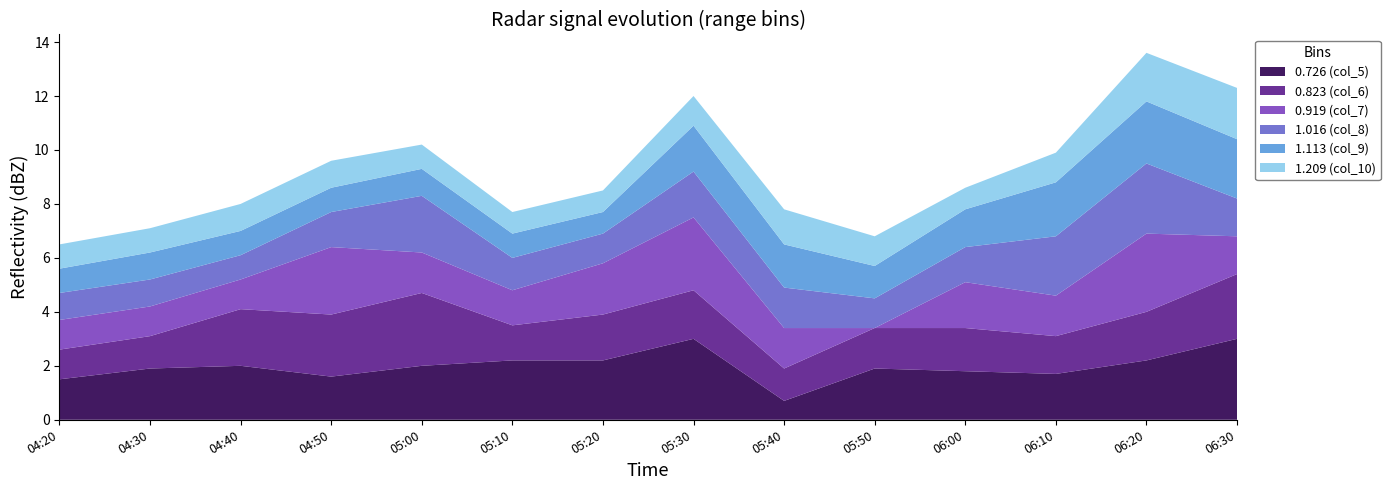

Reading left to right, list all the values displayed in this chart.

0.726 (col_5): 1.5	1.9	2.0	1.6	2.0	2.2	2.2	3.0	0.7	1.9	1.8	1.7	2.2	3.0
0.823 (col_6): 1.1	1.2	2.1	2.3	2.7	1.3	1.7	1.8	1.2	1.5	1.6	1.4	1.8	2.4
0.919 (col_7): 1.1	1.1	1.1	2.5	1.5	1.3	1.9	2.7	1.5	0.0	1.7	1.5	2.9	1.4
1.016 (col_8): 1.0	1.0	0.9	1.3	2.1	1.2	1.1	1.7	1.5	1.1	1.3	2.2	2.6	1.4
1.113 (col_9): 0.9	1.0	0.9	0.9	1.0	0.9	0.8	1.7	1.6	1.2	1.4	2.0	2.3	2.2
1.209 (col_10): 0.9	0.9	1.0	1.0	0.9	0.8	0.8	1.1	1.3	1.1	0.8	1.1	1.8	1.9